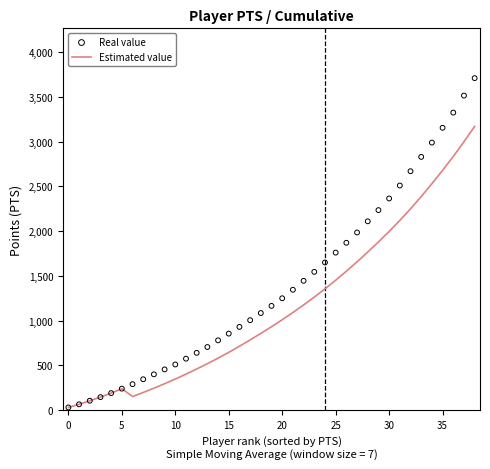

At how many categories does at least one series exceed 567?

28